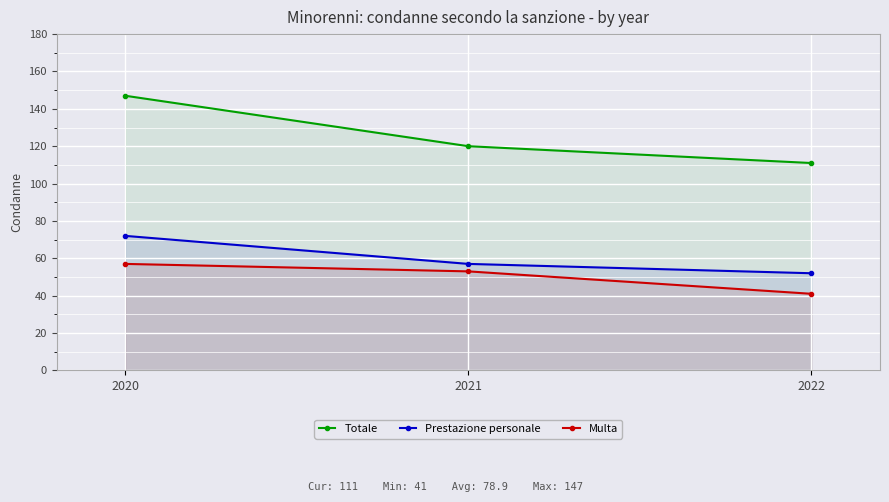

Between 2021 and 2022, which is larger?

2021